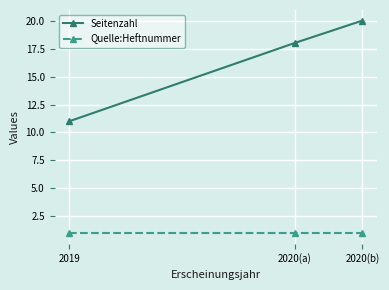

Rank the series at 2020(a) from highest to lowest value.

Seitenzahl, Quelle:Heftnummer